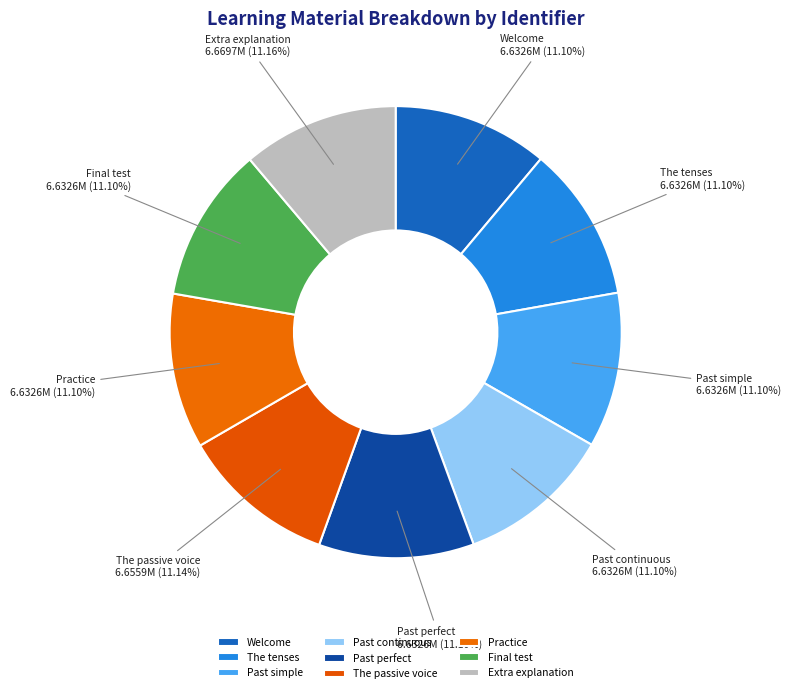

Does Past simple represent more than half of the total?

No